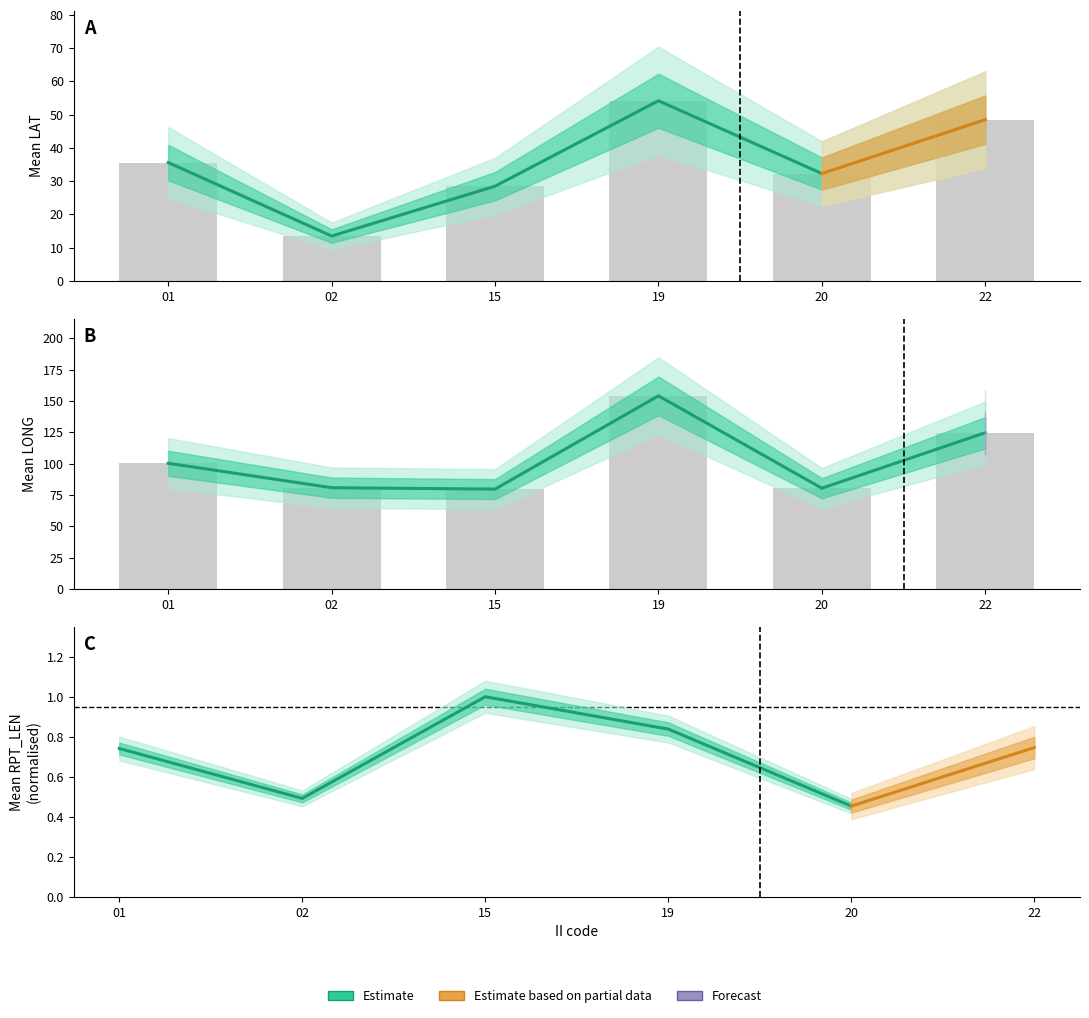

Count the number of categories in the chart.

6